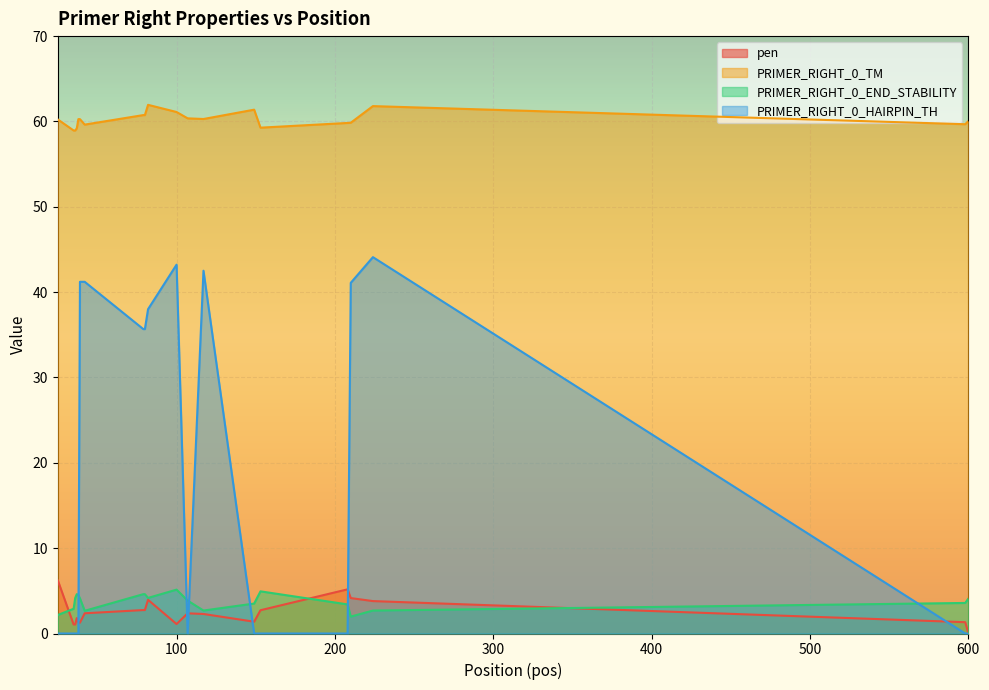

The value of PRIMER_RIGHT_0_END_STABILITY at 224 is 4.6. True or false?

False